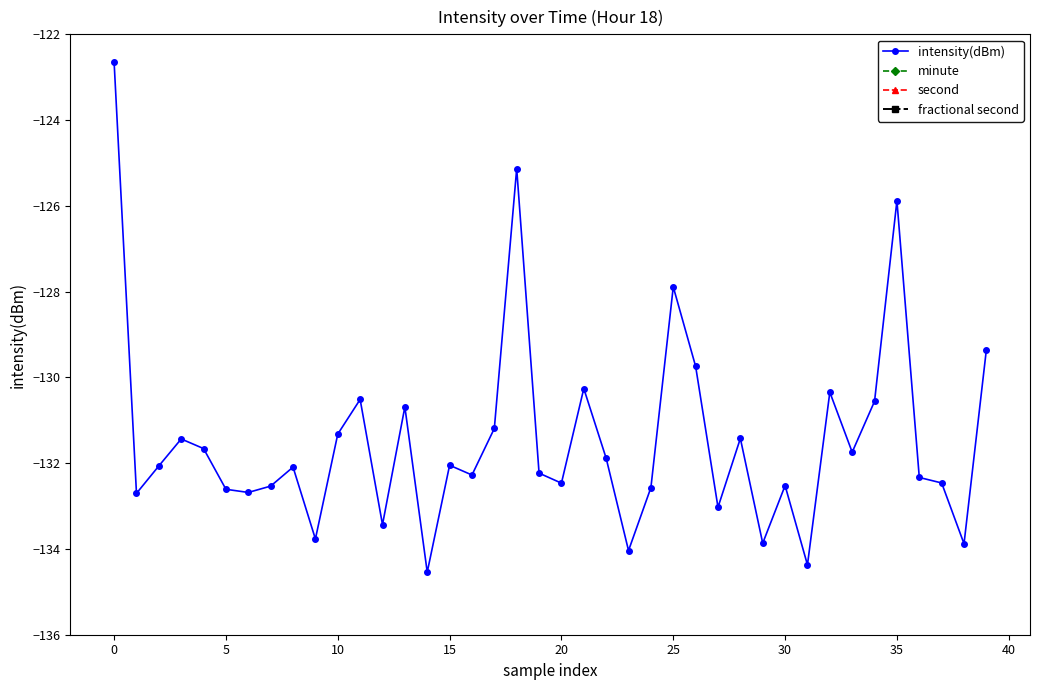

How many lines are shown in the chart?

4